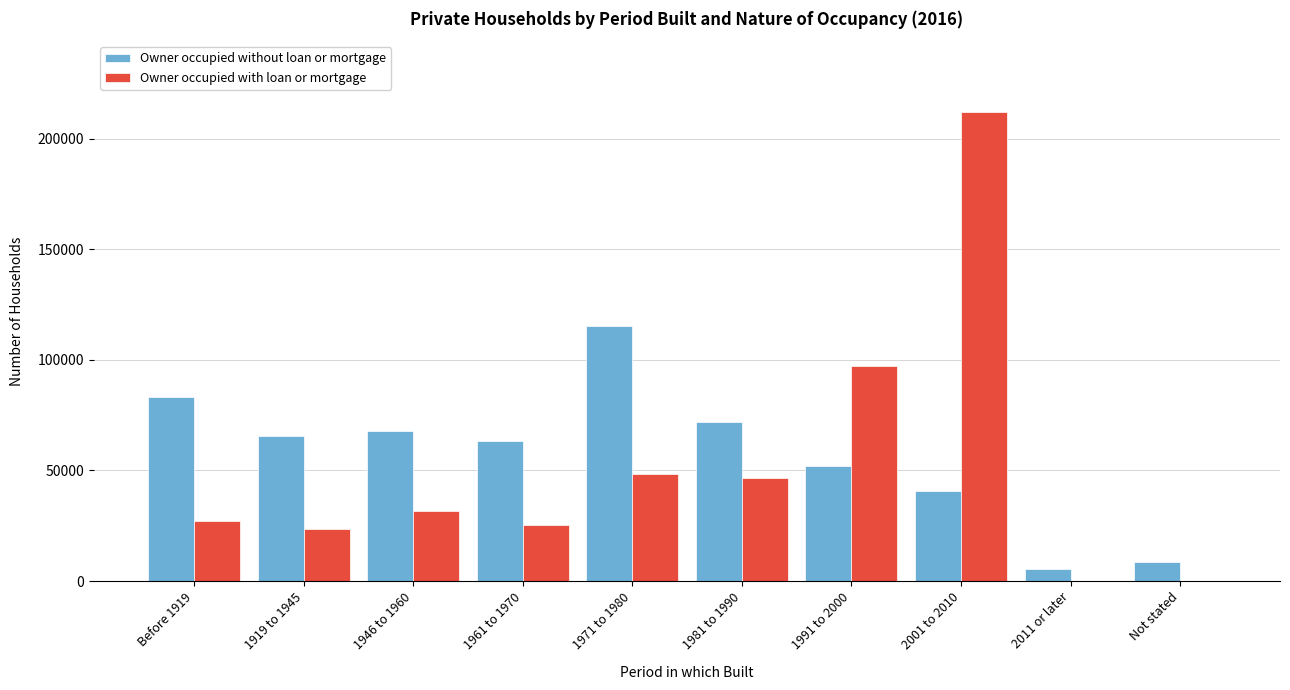

Reading right to left, list all the values displayed in this chart.

Owner occupied without loan or mortgage: Not stated=8741	2011 or later=5455	2001 to 2010=40551	1991 to 2000=52060	1981 to 1990=72036	1971 to 1980=115125	1961 to 1970=63498	1946 to 1960=67897	1919 to 1945=65649	Before 1919=83183
Owner occupied with loan or mortgage: Not stated=0	2011 or later=0	2001 to 2010=212295	1991 to 2000=97263	1981 to 1990=46635	1971 to 1980=48511	1961 to 1970=25495	1946 to 1960=31855	1919 to 1945=23370	Before 1919=27163